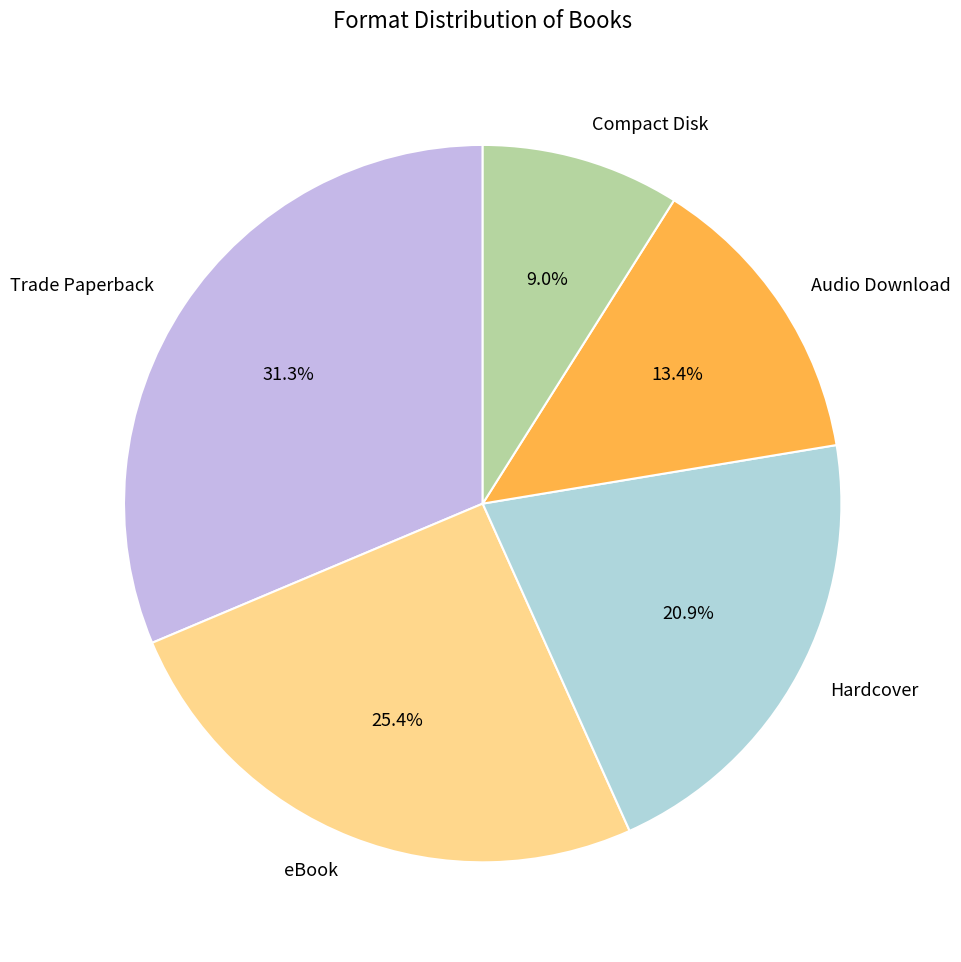

What is the smallest slice in the pie chart?

Compact Disk